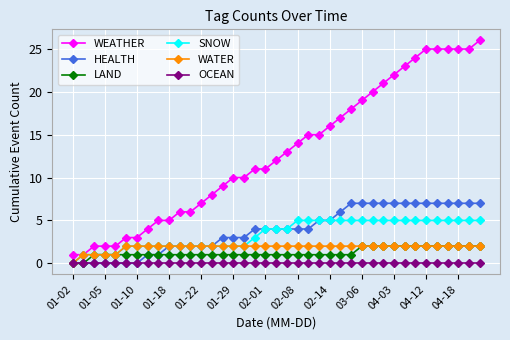

Which series has the largest range (max minus min)?

WEATHER